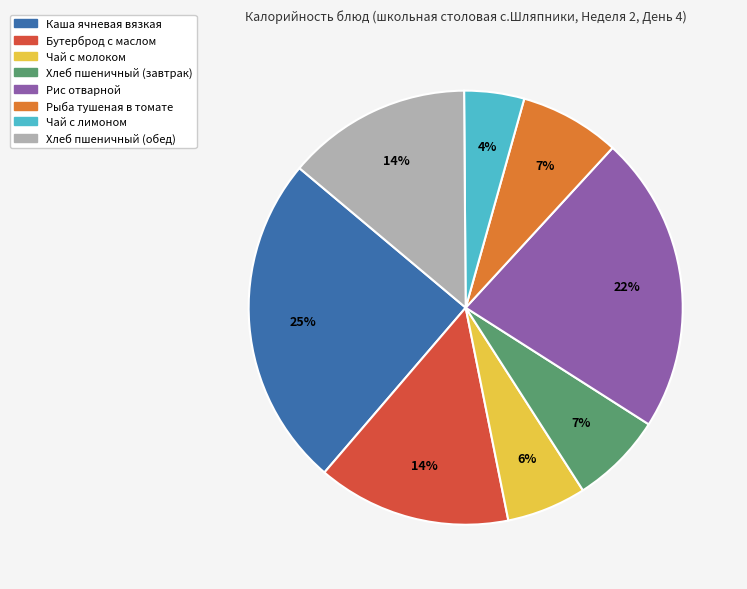

Which category has the biggest portion of the pie?

Каша ячневая вязкая